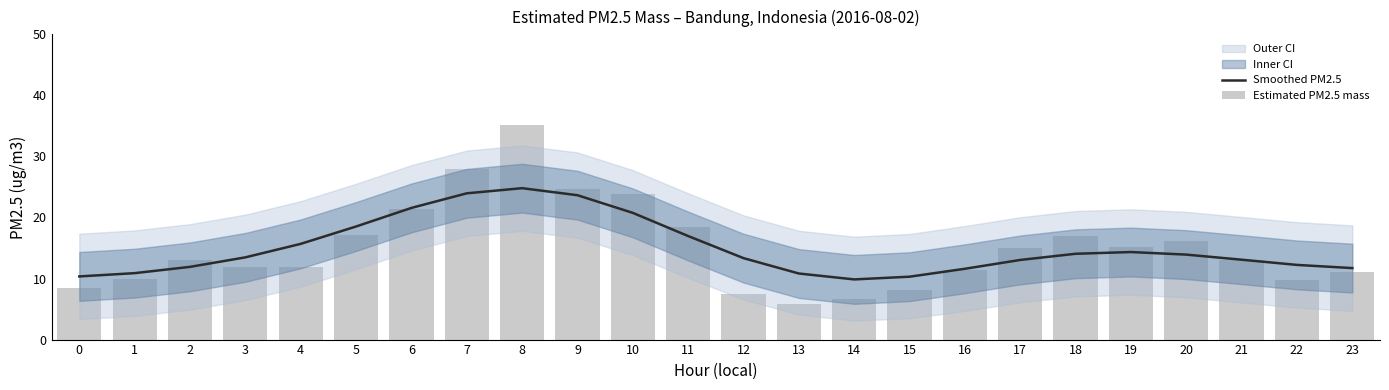

At how many categories does at least one series exceed 34?

1